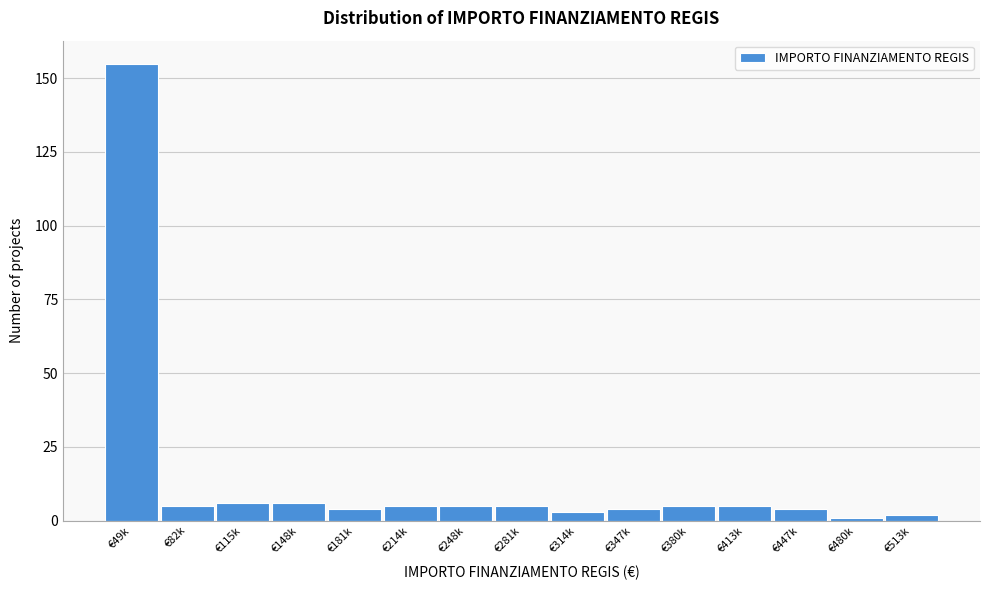

Reading right to left, transcribe all the data shown in this chart.

€513k=2	€480k=1	€447k=4	€413k=5	€380k=5	€347k=4	€314k=3	€281k=5	€248k=5	€214k=5	€181k=4	€148k=6	€115k=6	€82k=5	€49k=155